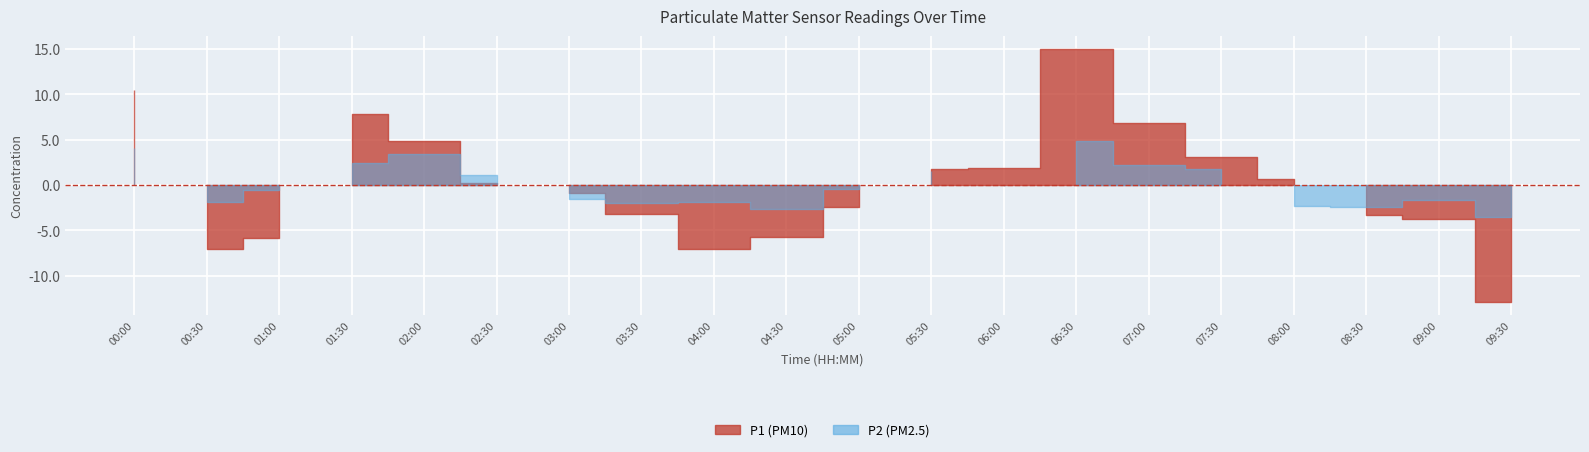

What are all the series names shown in the legend?

P1, P2